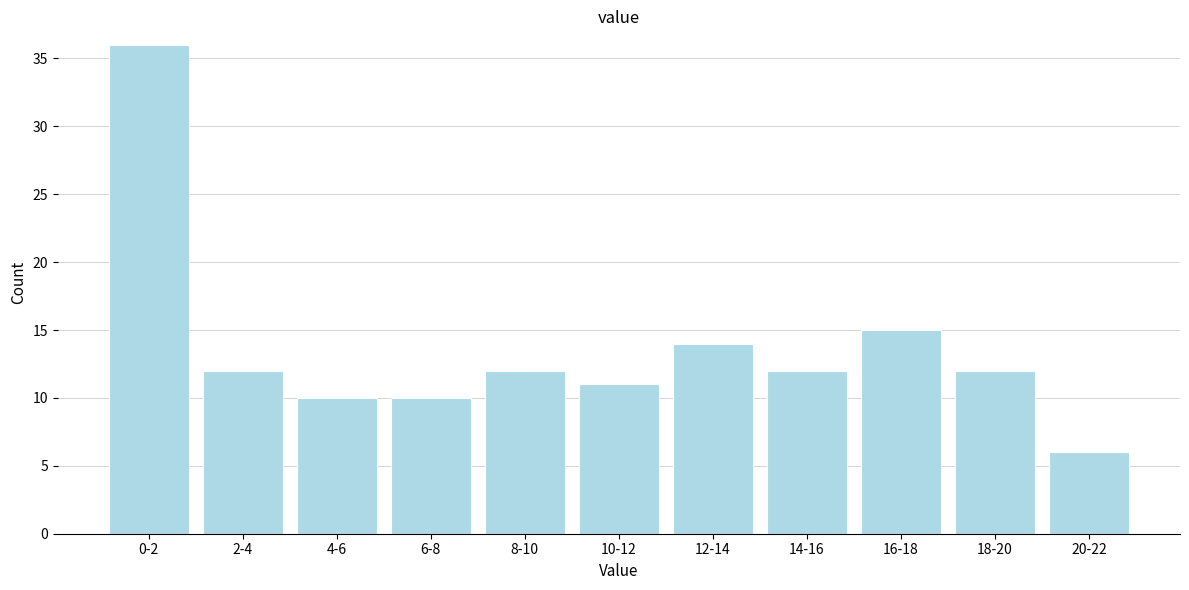

Reading right to left, what are all the values shown in this chart?

20-22=6	18-20=12	16-18=15	14-16=12	12-14=14	10-12=11	8-10=12	6-8=10	4-6=10	2-4=12	0-2=36